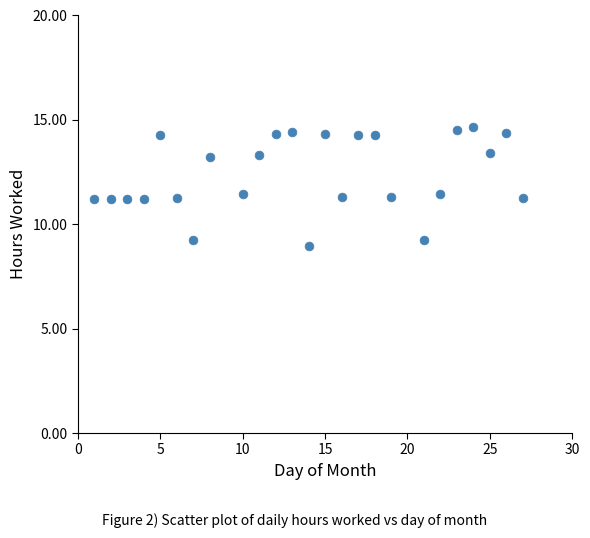

What is the range of X values (max minus min)?

26.0